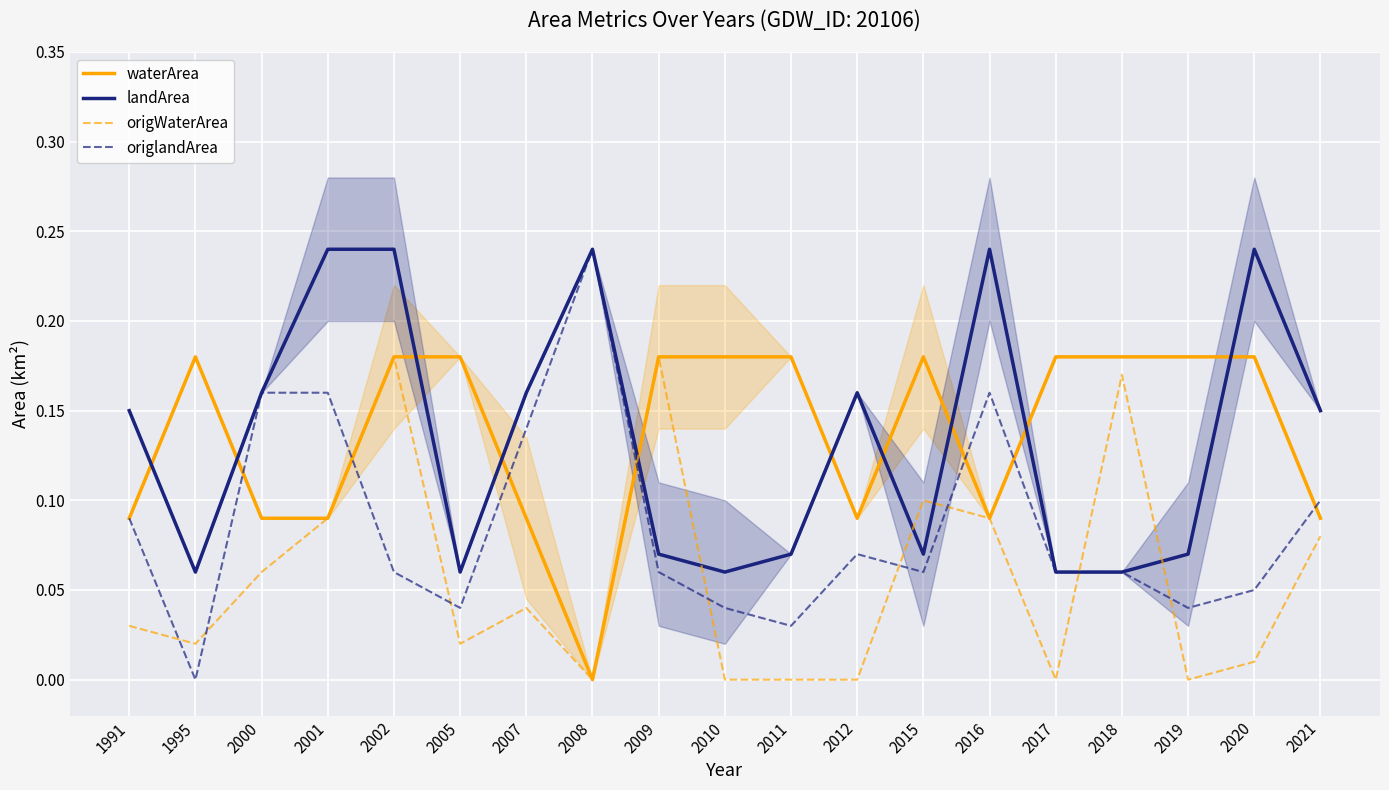

After their last crossing, which series has the higher values: origWaterArea or landArea?

landArea